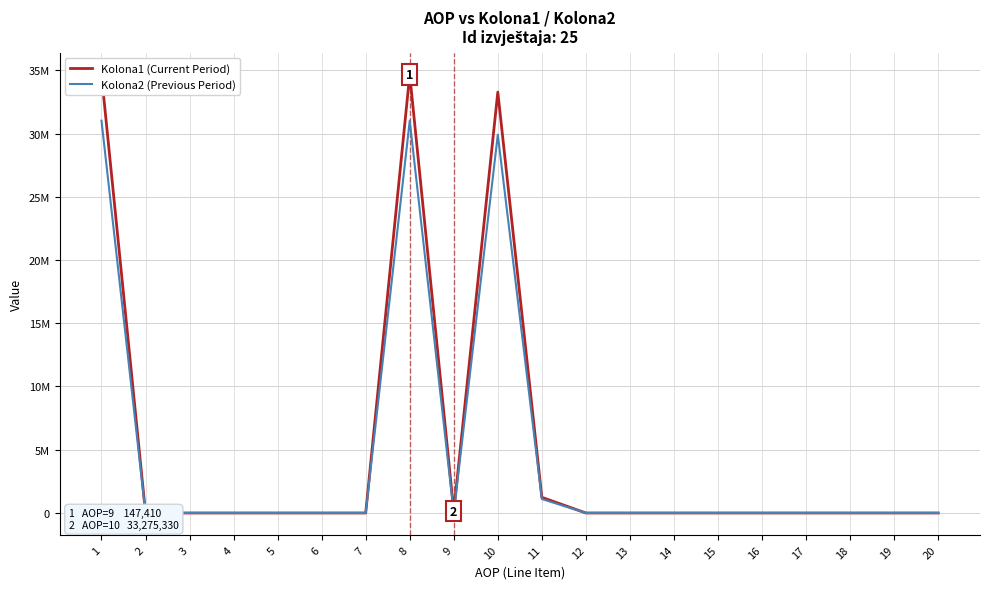

Where is the first local maximum for Kolona1 (Current Period)?

8